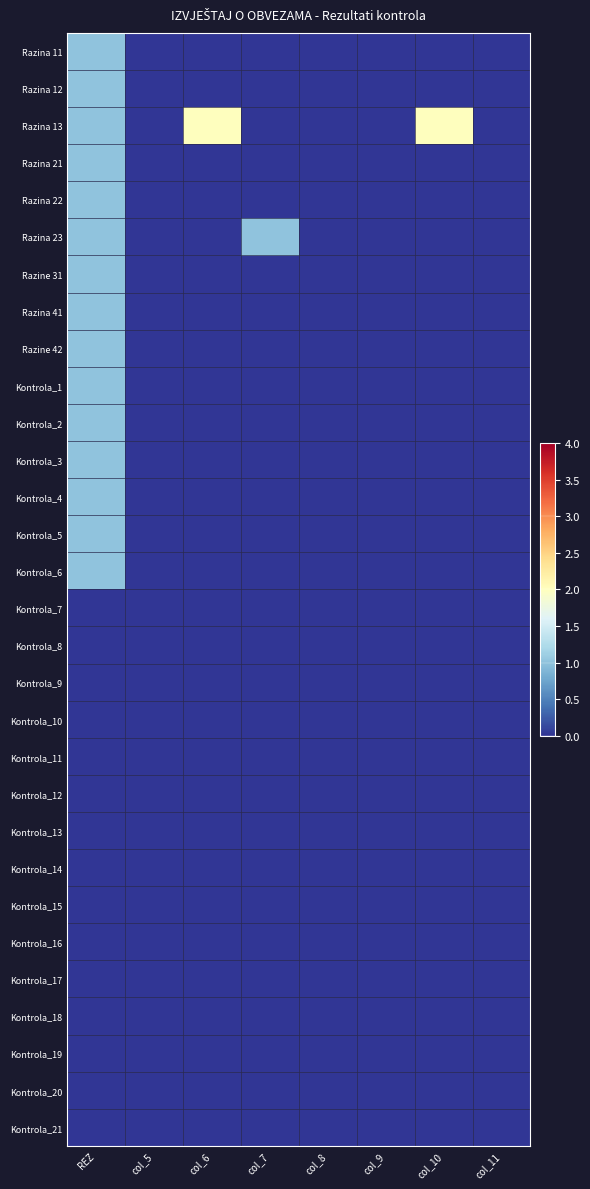

Which series has the largest total across all categories?

Razina 13